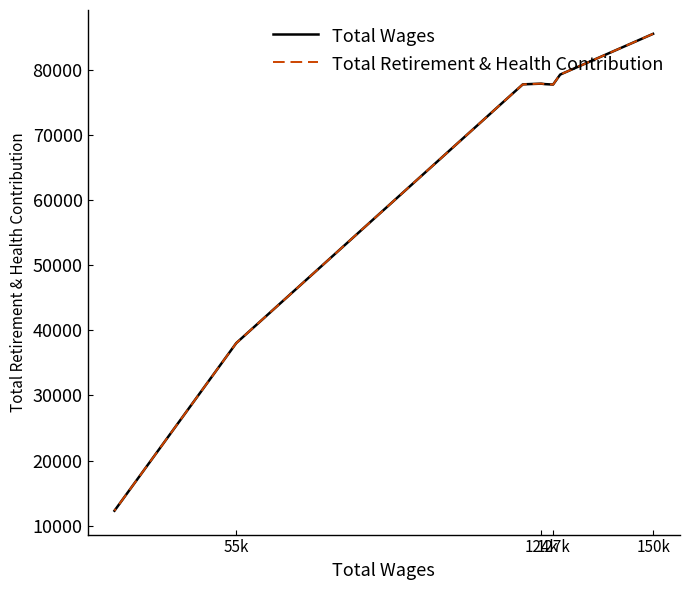

True or false: Total Wages and Total Retirement & Health Contribution cross at least once.

False